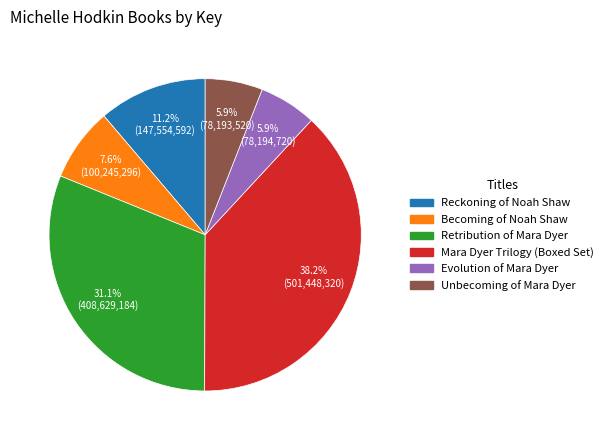

Which slice is the largest?

Mara Dyer Trilogy (Boxed Set)